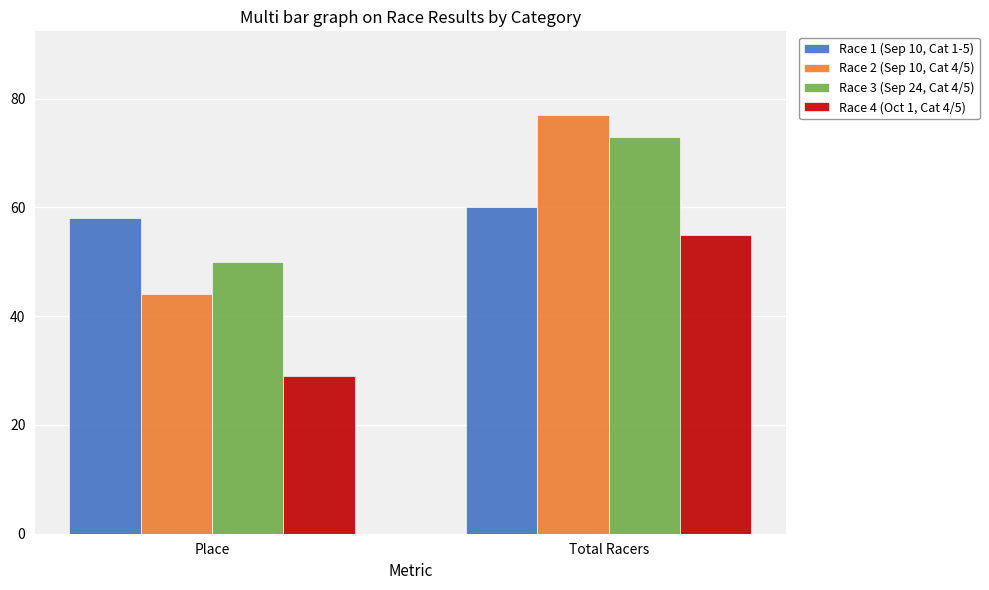

What position from the left is Total Racers?

2